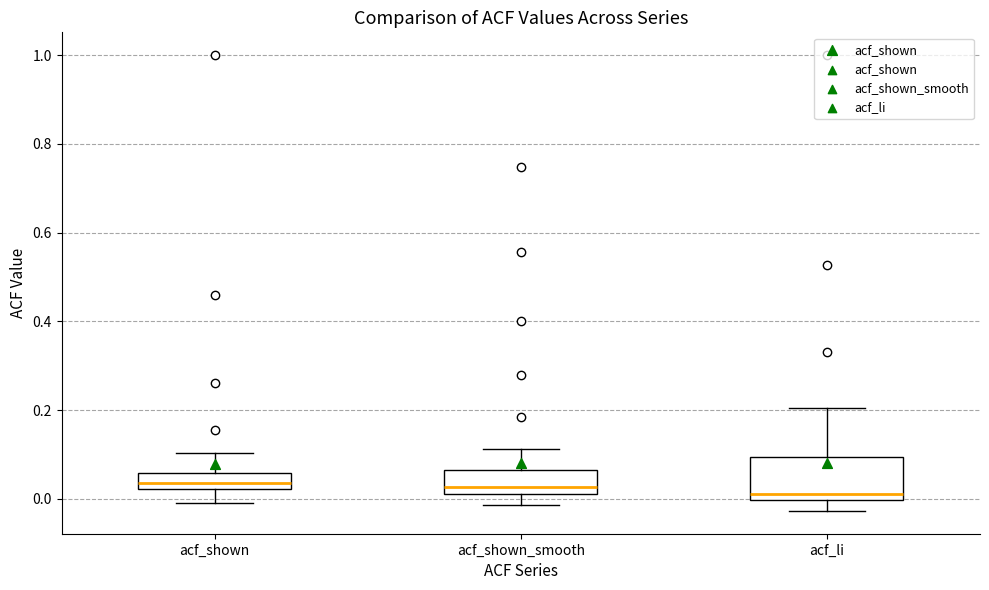

Where does the upper whisker of the box for acf_li end on the y-axis? The values are not printed on the chart, so give them approximately, as read against the axis.

0.20